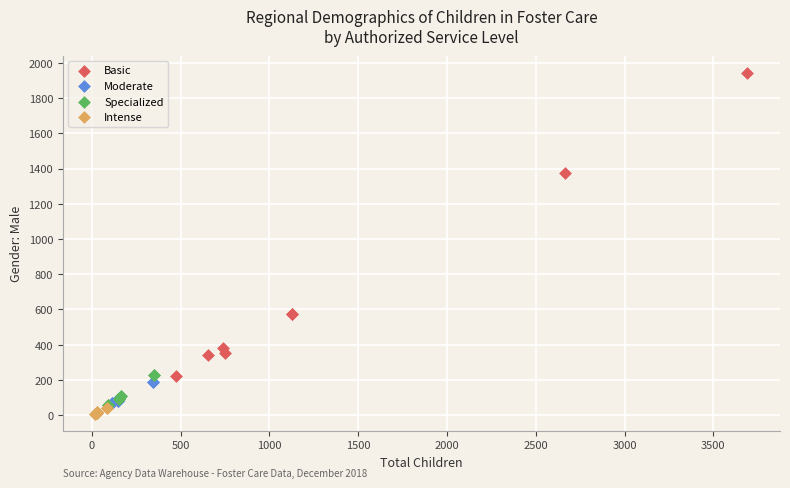

Which series has the largest Y range (max minus min)?

Basic